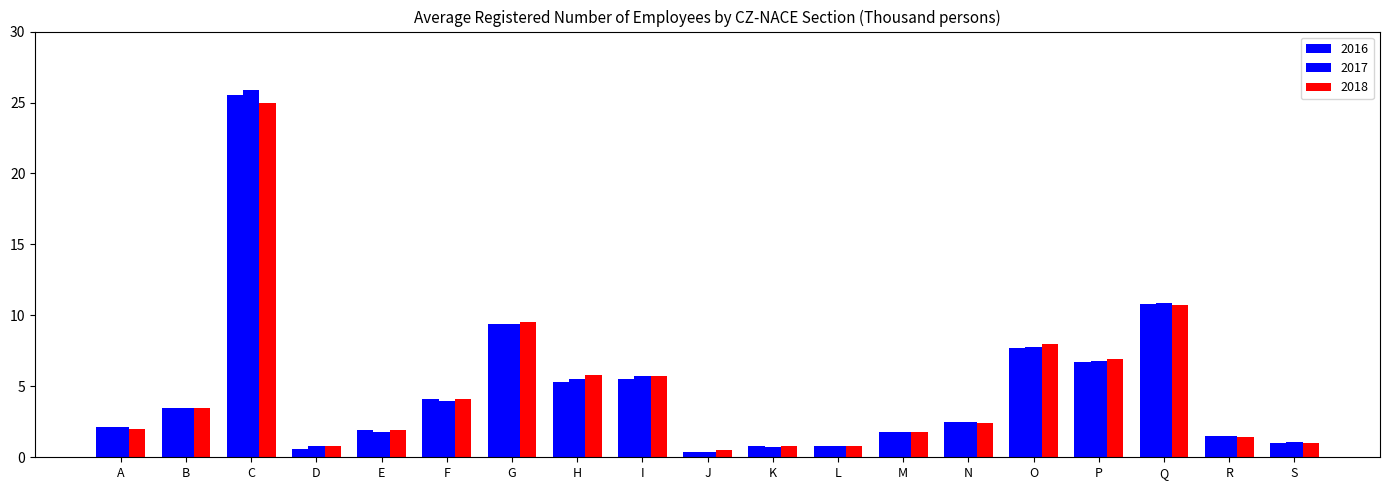

At how many categories does at least one series exceed 24?

1